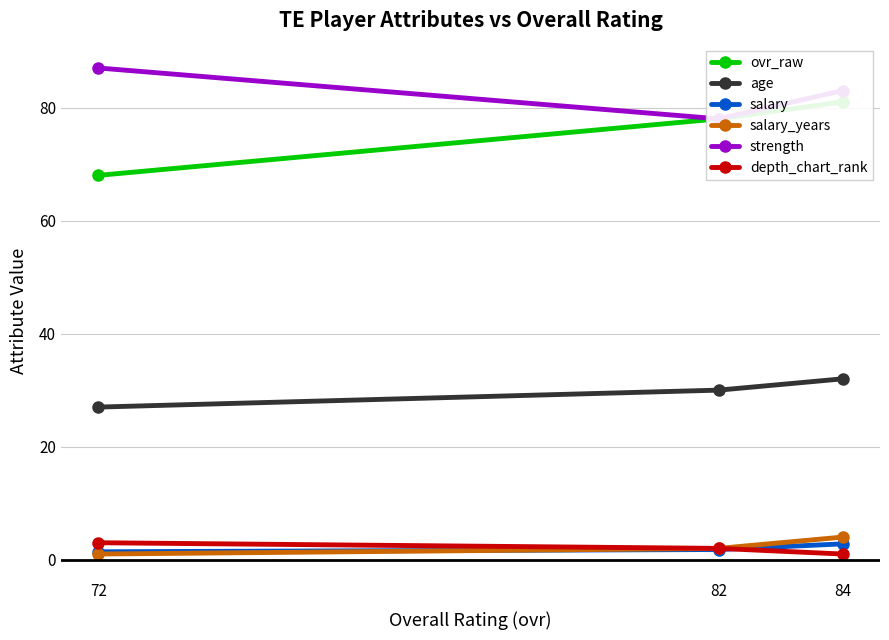

At which category is the sum across all series the highest?

84